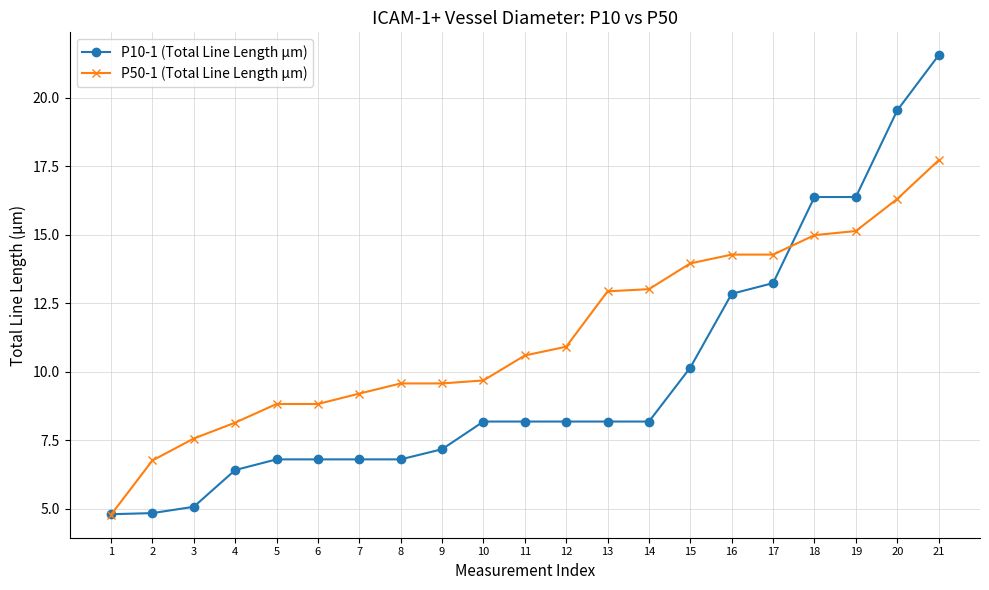

How many data points in P10-1 (Total Line Length µm) are less than 8?

9